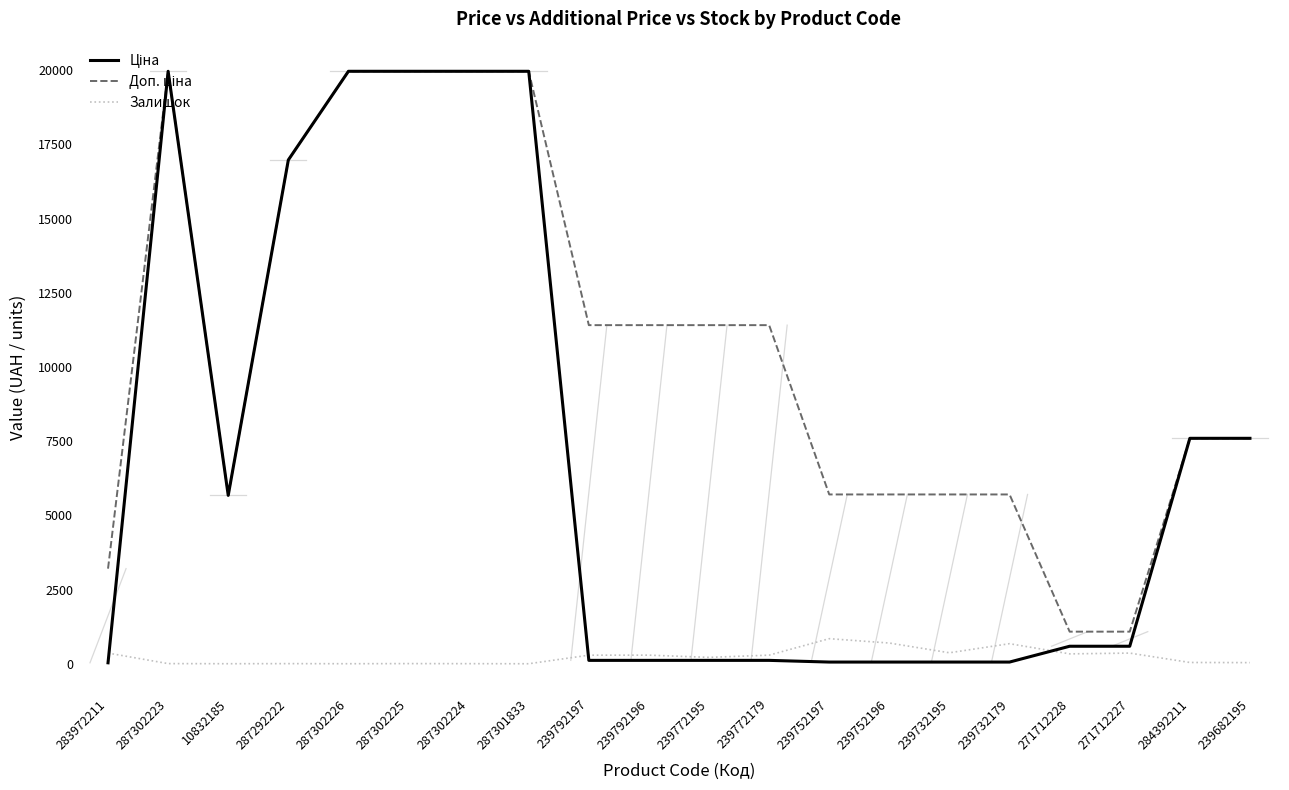

Is it true that Залишок equals 215.0 at 239772195?

True